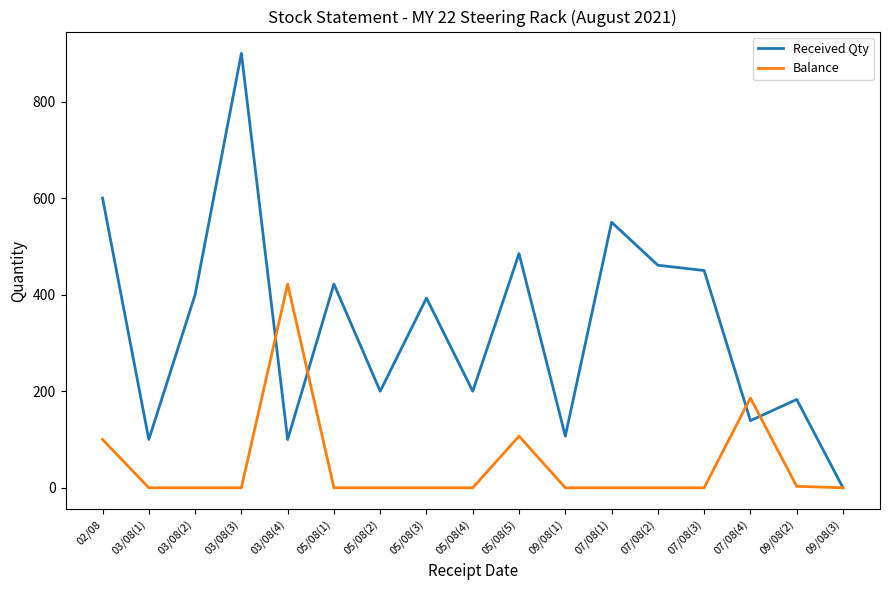

What is the average value of the Balance series?

48